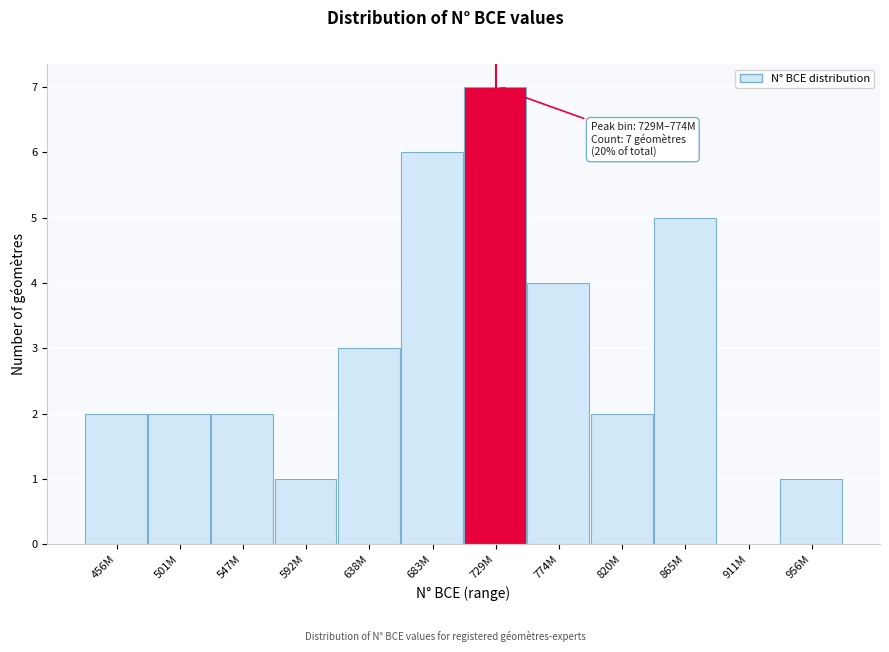

Reading left to right, extract all data points from this chart.

456M=2	501M=2	547M=2	592M=1	638M=3	683M=6	729M=7	774M=4	820M=2	865M=5	911M=0	956M=1